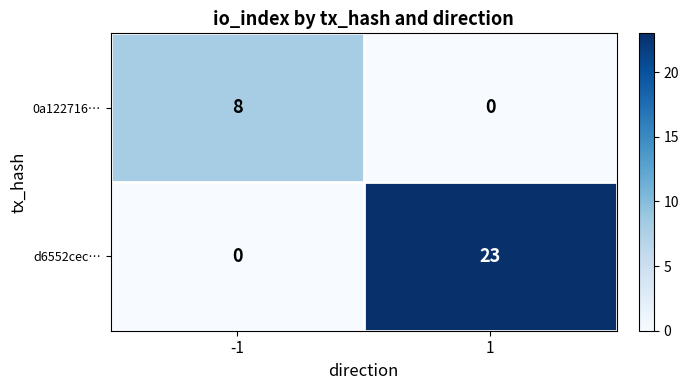

List the labels in order of 0a122716… value, largest first.

-1, 1